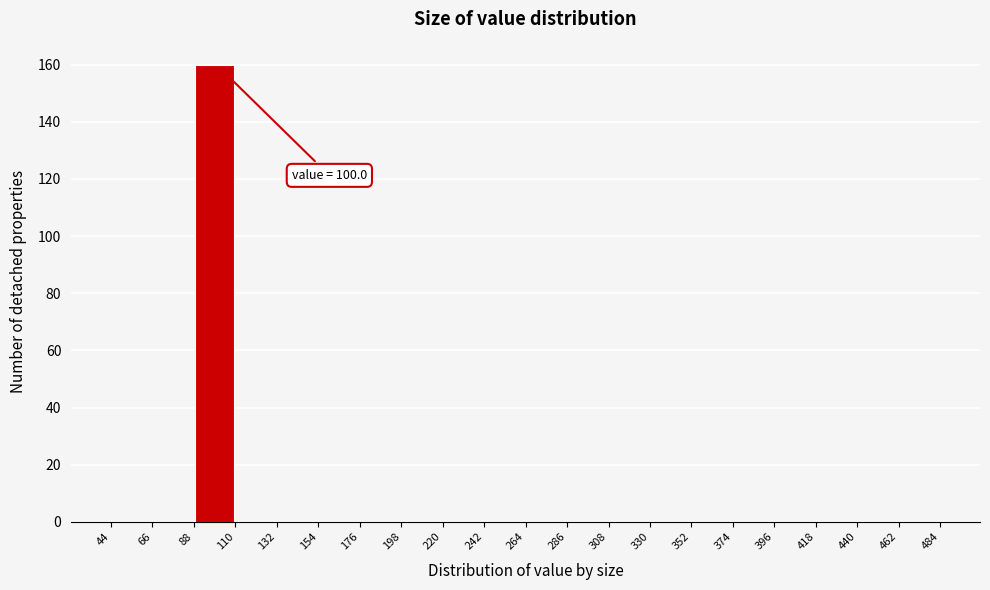

Which range on the x-axis has the tallest bar?

88 to 110